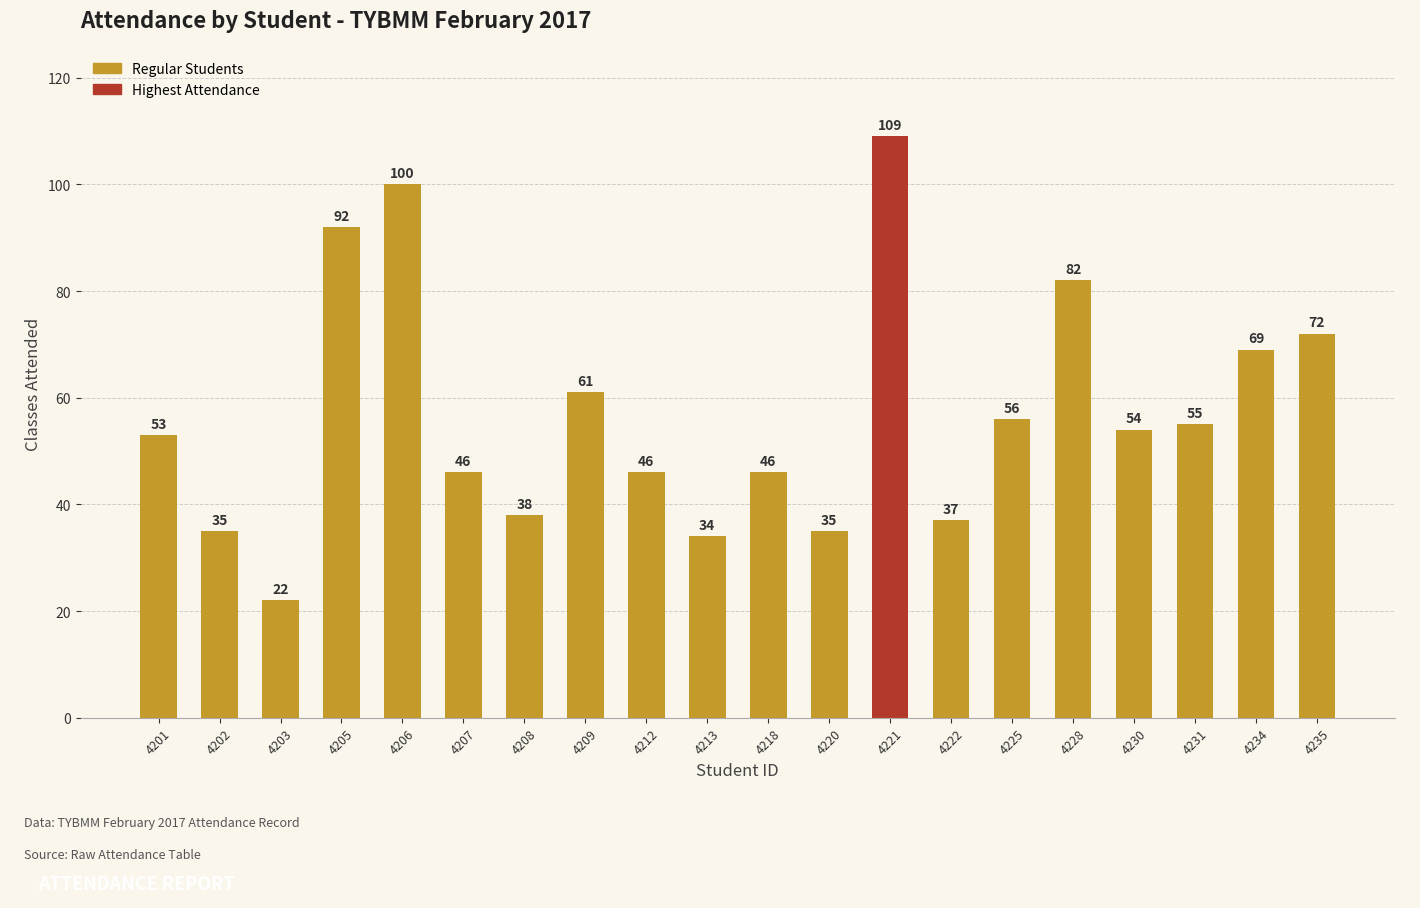

Is it true that the value at 4209 is 61?

True